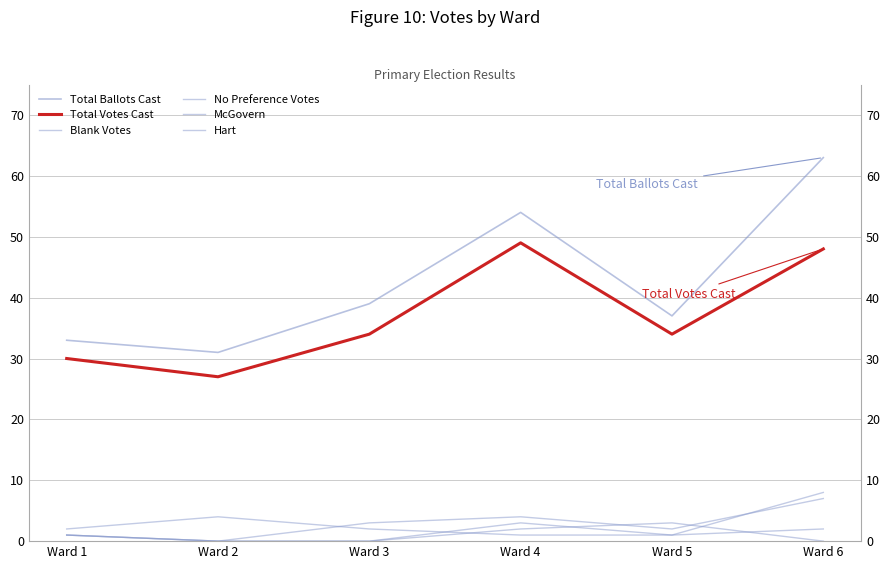

Does the chart have visible grid lines?

Yes